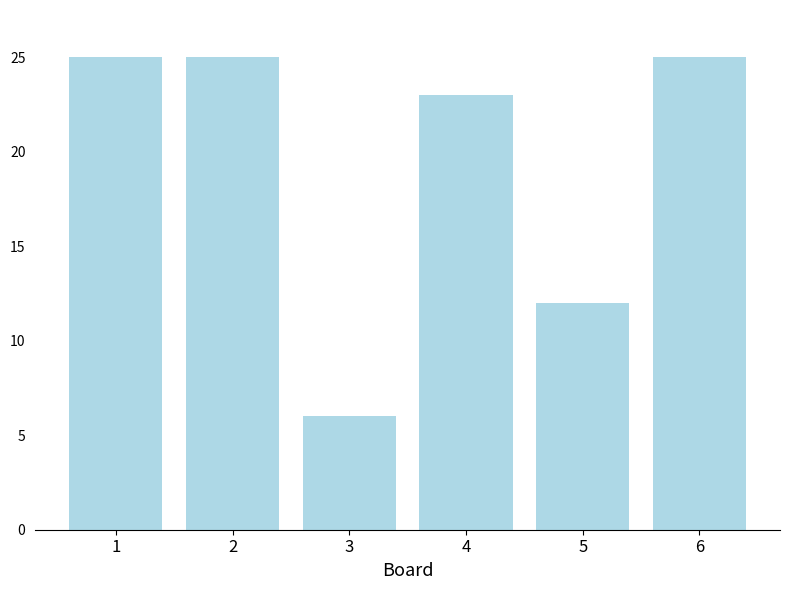

What is the sum of all values?

116